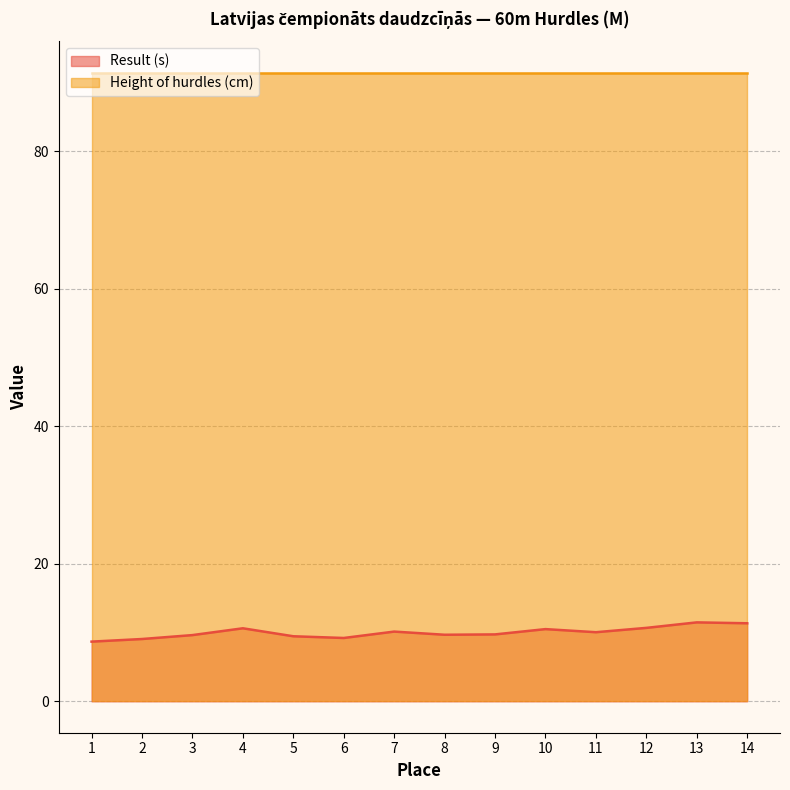

Count the number of data series in this chart.

2